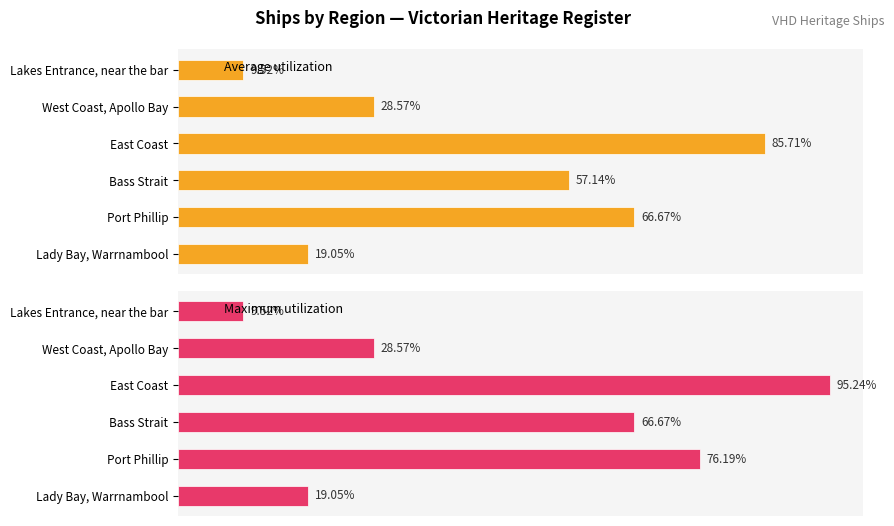

How many series are shown in this chart?

2